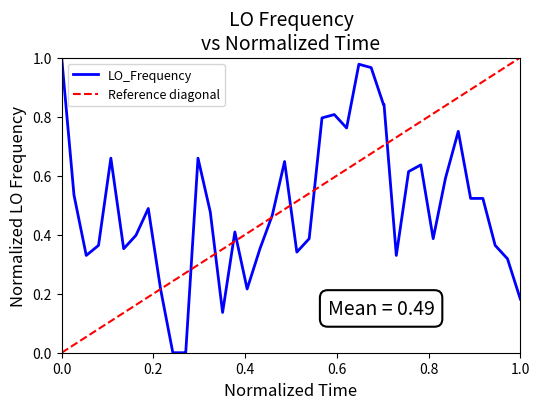

At how many categories does at least one series exceed 0?

40